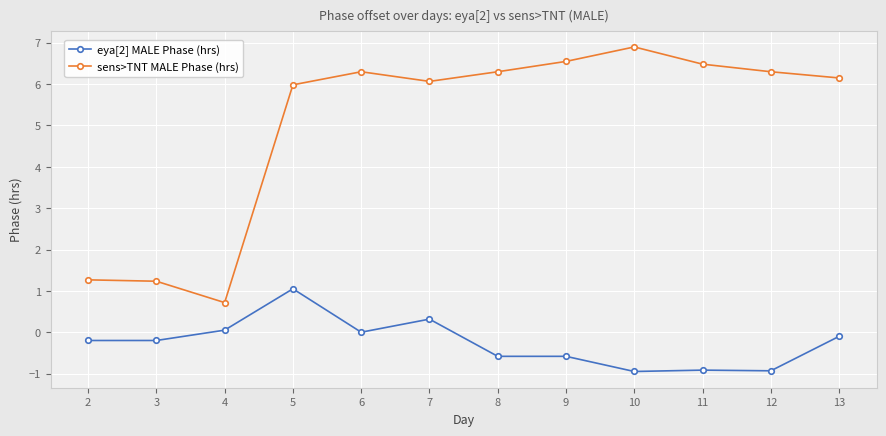

Which series has the widest spread of values?

sens>TNT MALE Phase (hrs)